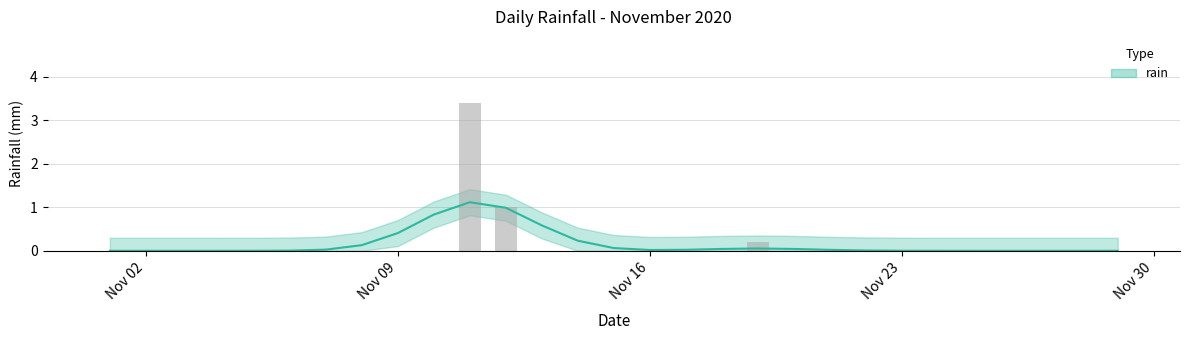

The chart shows a value of 0.0 at 2020-11-03. True or false?

True